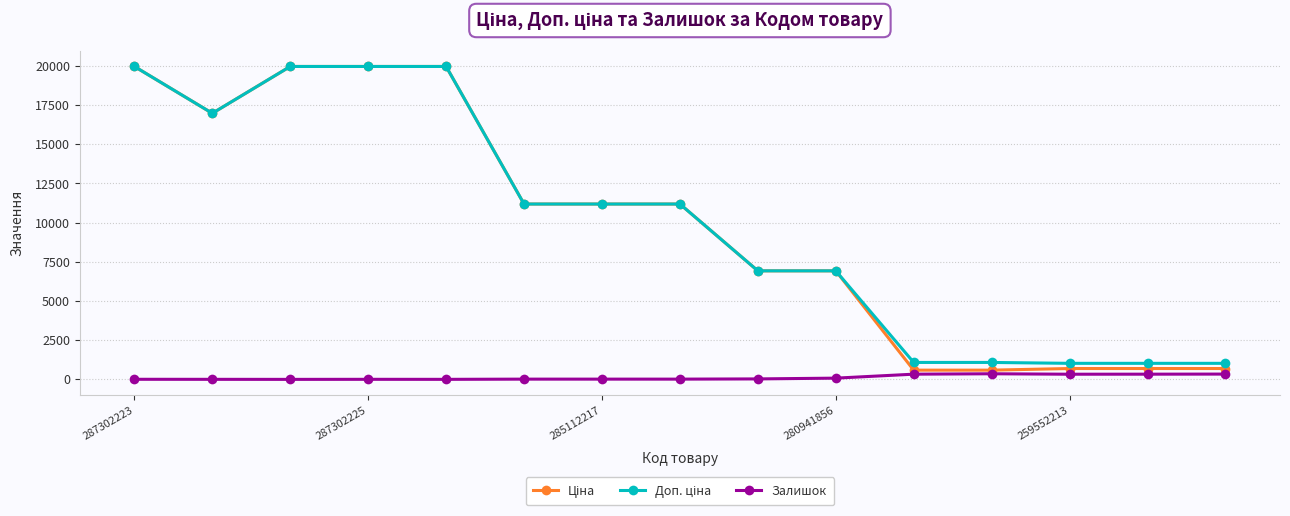

At how many categories does at least one series exceed 7621?

8